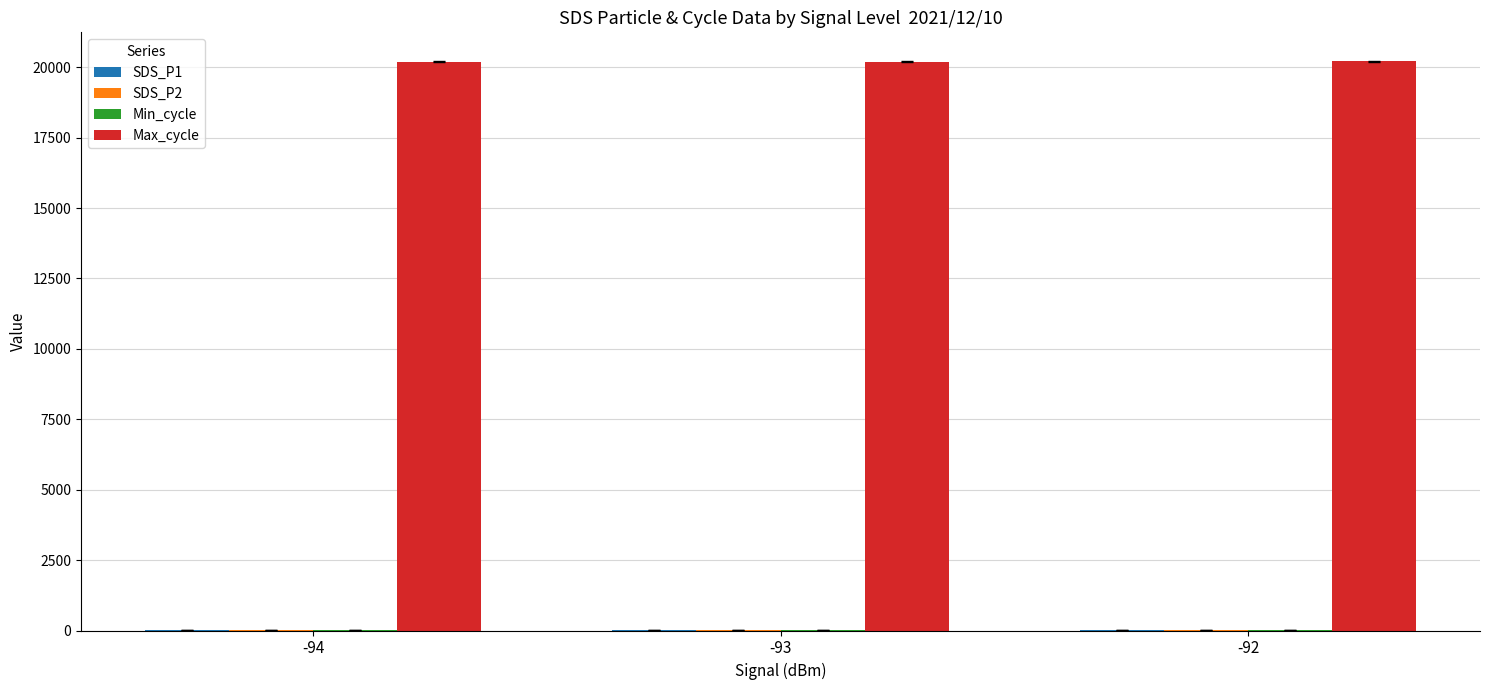

The value of Max_cycle at -93 is 33009.7. True or false?

False